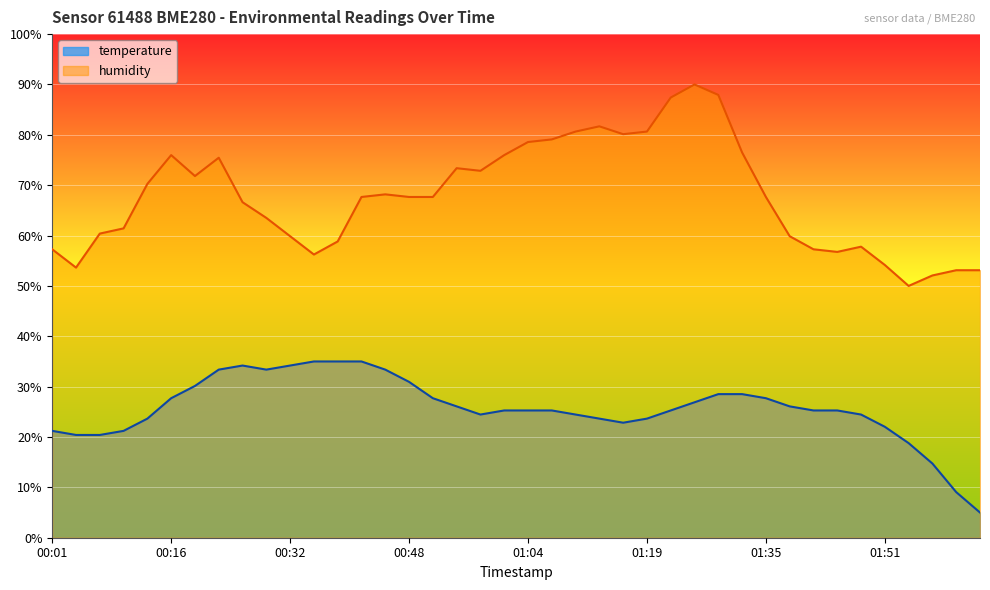

Which series changed the most between 00:48 and 01:01?

humidity